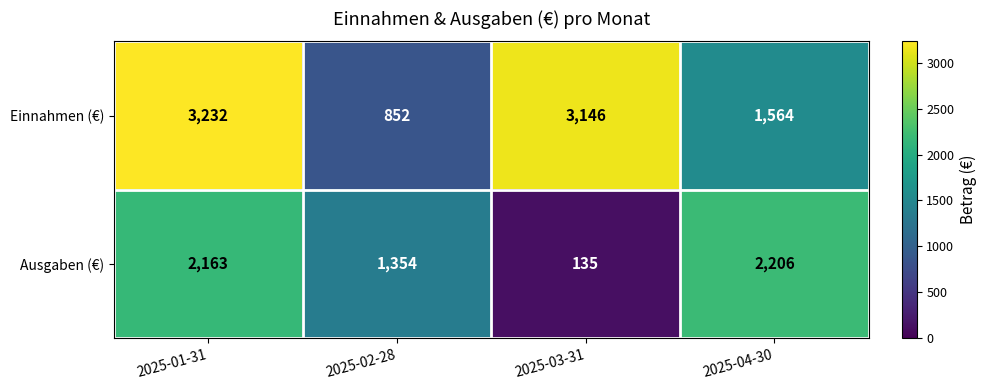

The Einnahmen (€) series shows 3146 at 2025-03-31. True or false?

True